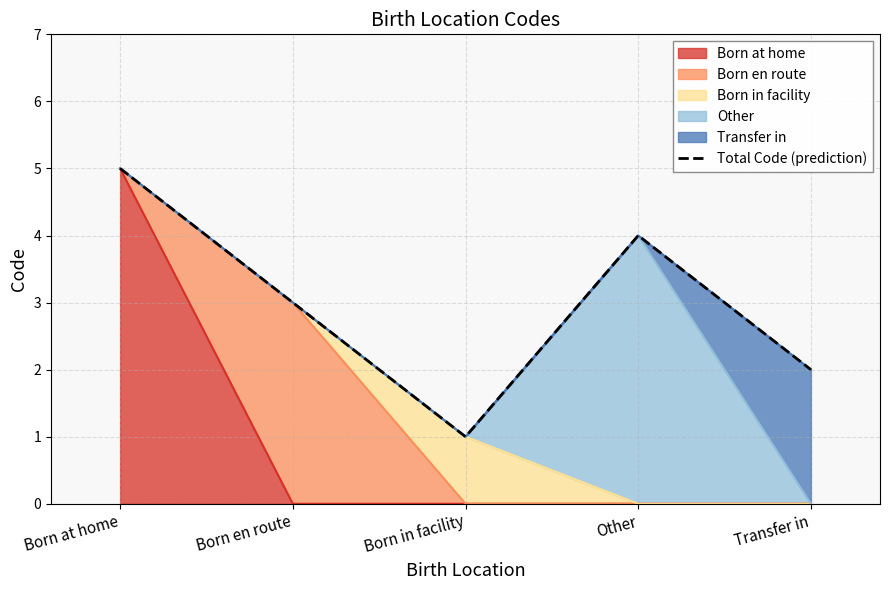

Reading right to left, extract all data points from this chart.

2	4	1	3	5